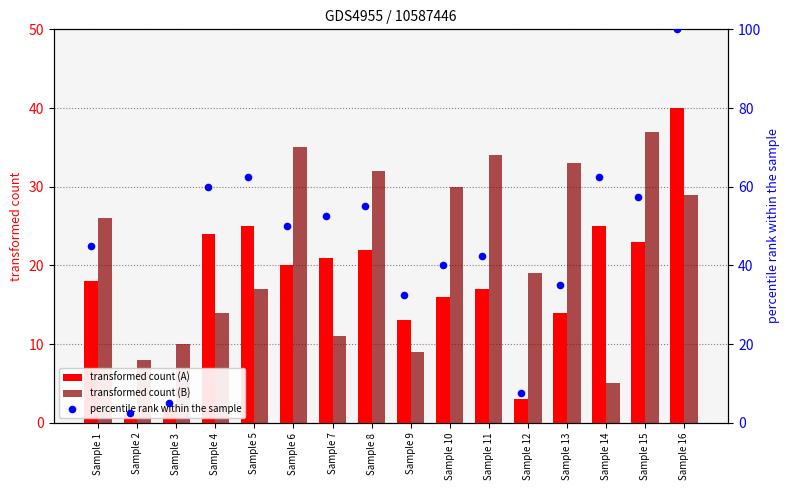

Which series has the widest spread of Y values?

percentile rank within the sample